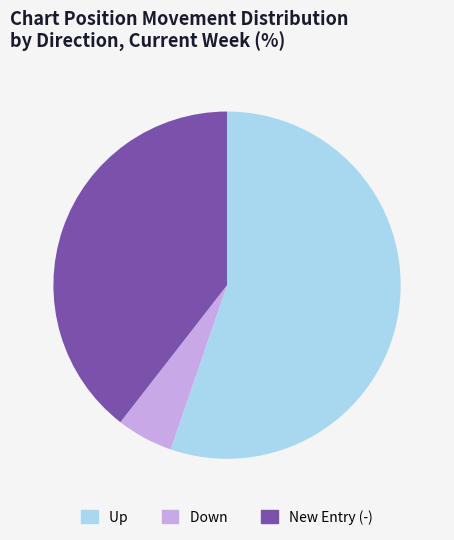

What is the ratio of the value at Up to the value at Down?

10.5